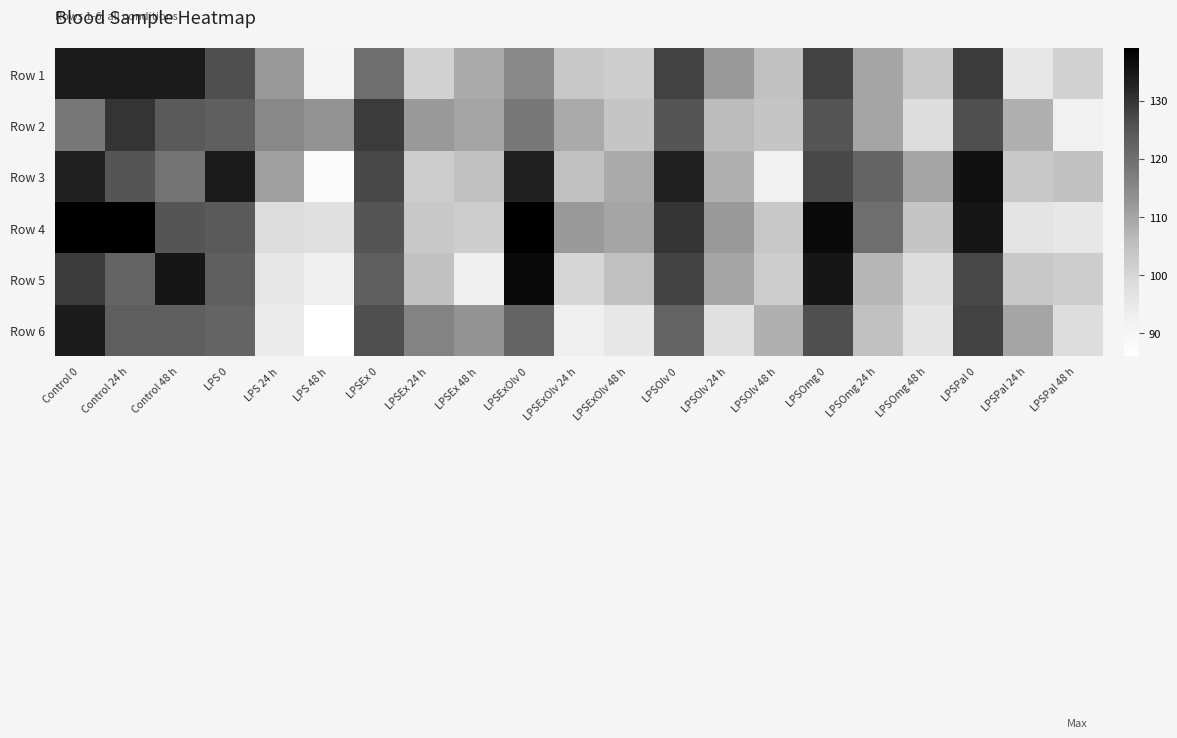

Rank the series by their maximum value, from lowest to highest.

Row 2, Row 1, Row 6, Row 3, Row 5, Row 4